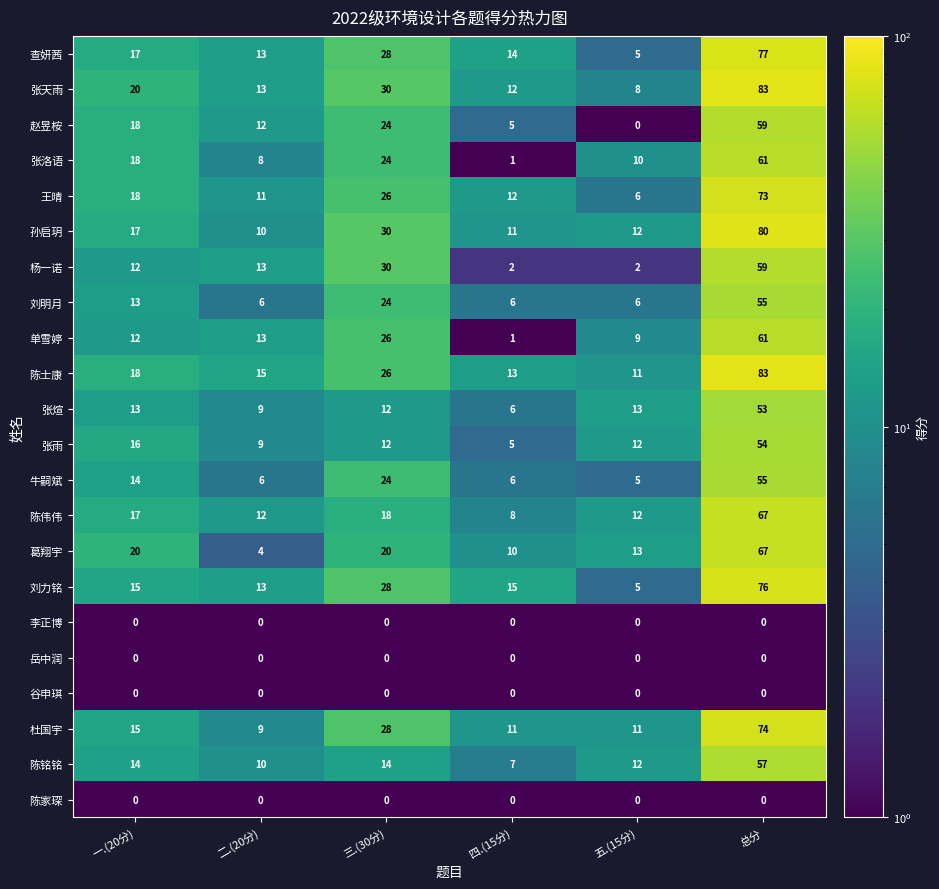

At how many categories does at least one series exceed 16?

3